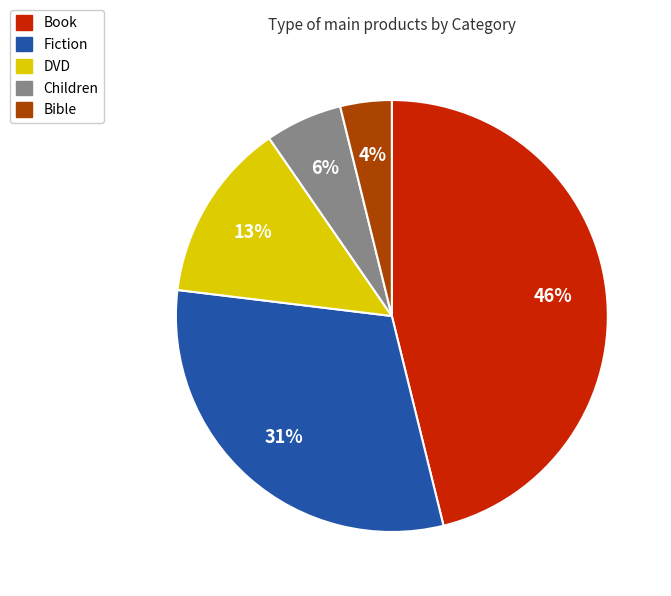

What percentage is the Fiction slice, to the nearest percent?

31%